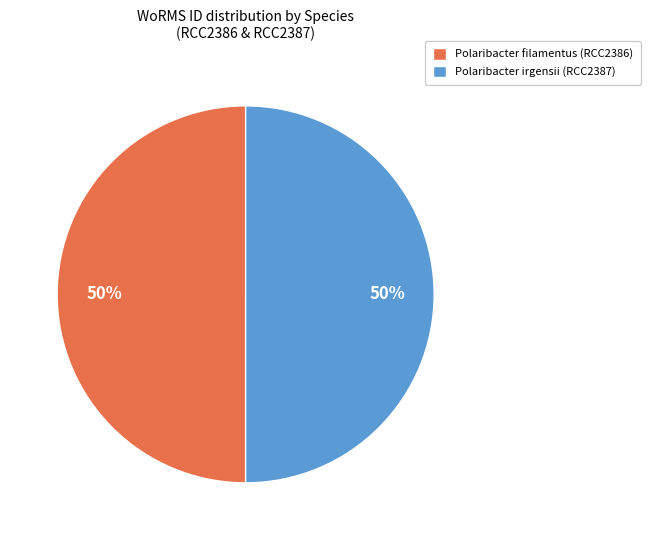

True or false: Polaribacter irgensii (RCC2387) accounts for 37% of the total.

False